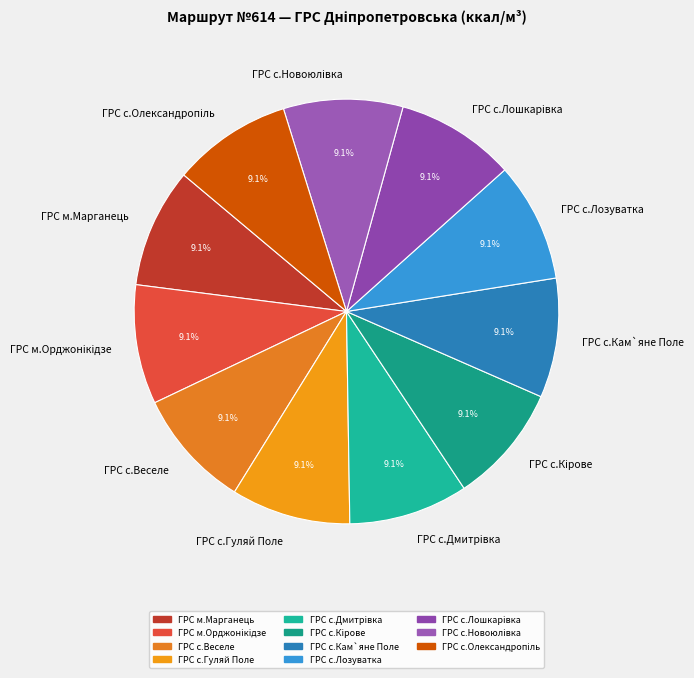

How much of the chart is everything except ГРС м.Марганець?

90.9%